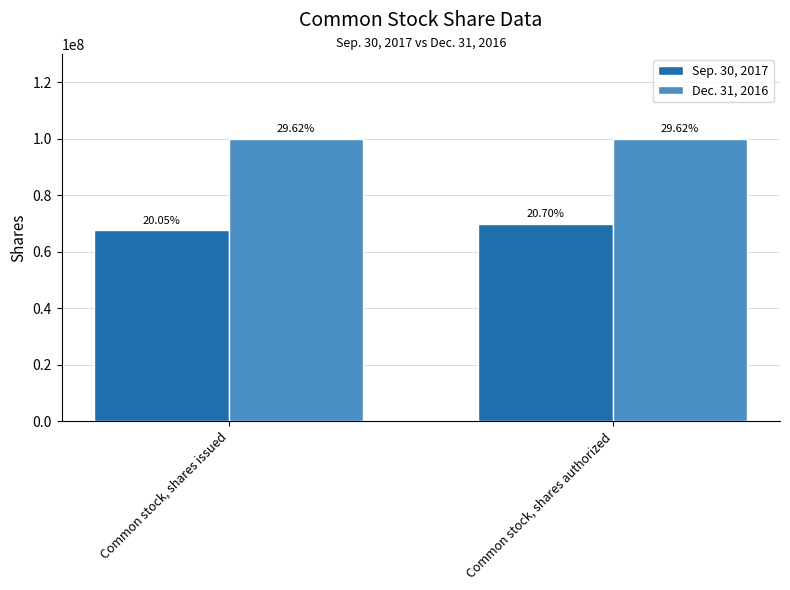

What is the total value across all series at Common stock, shares authorized?

169900000